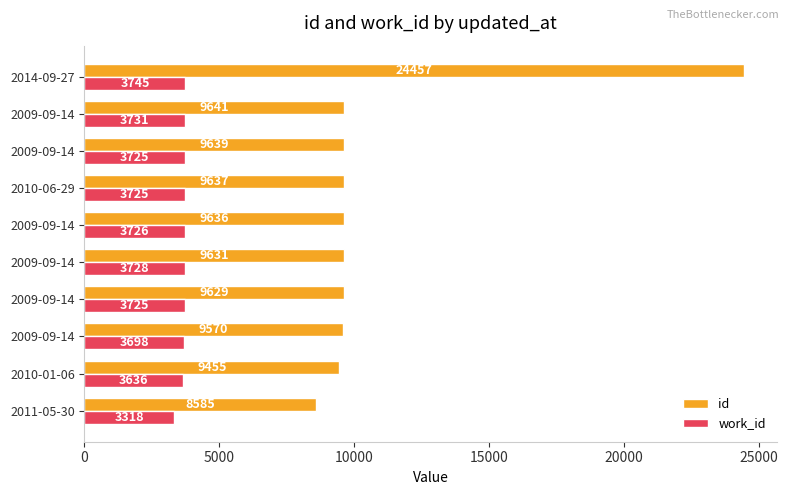

How many series are shown in this chart?

2